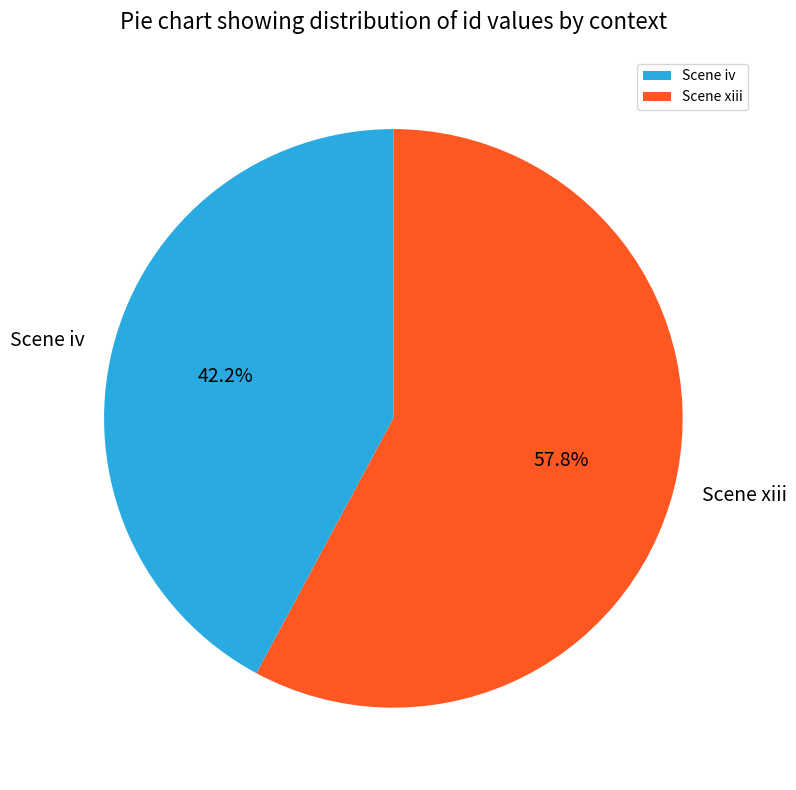

Combined, what portion of the pie is Scene iv and Scene xiii?

100.0%